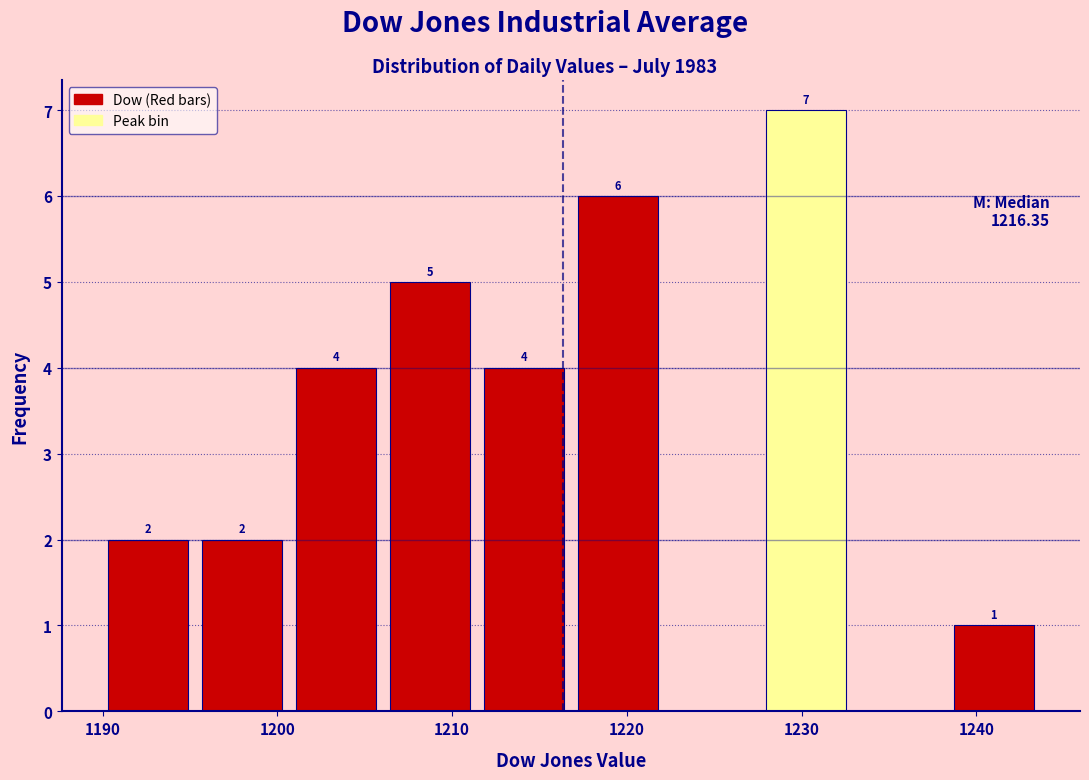

Which range on the x-axis has the tallest bar?

1228 to 1233